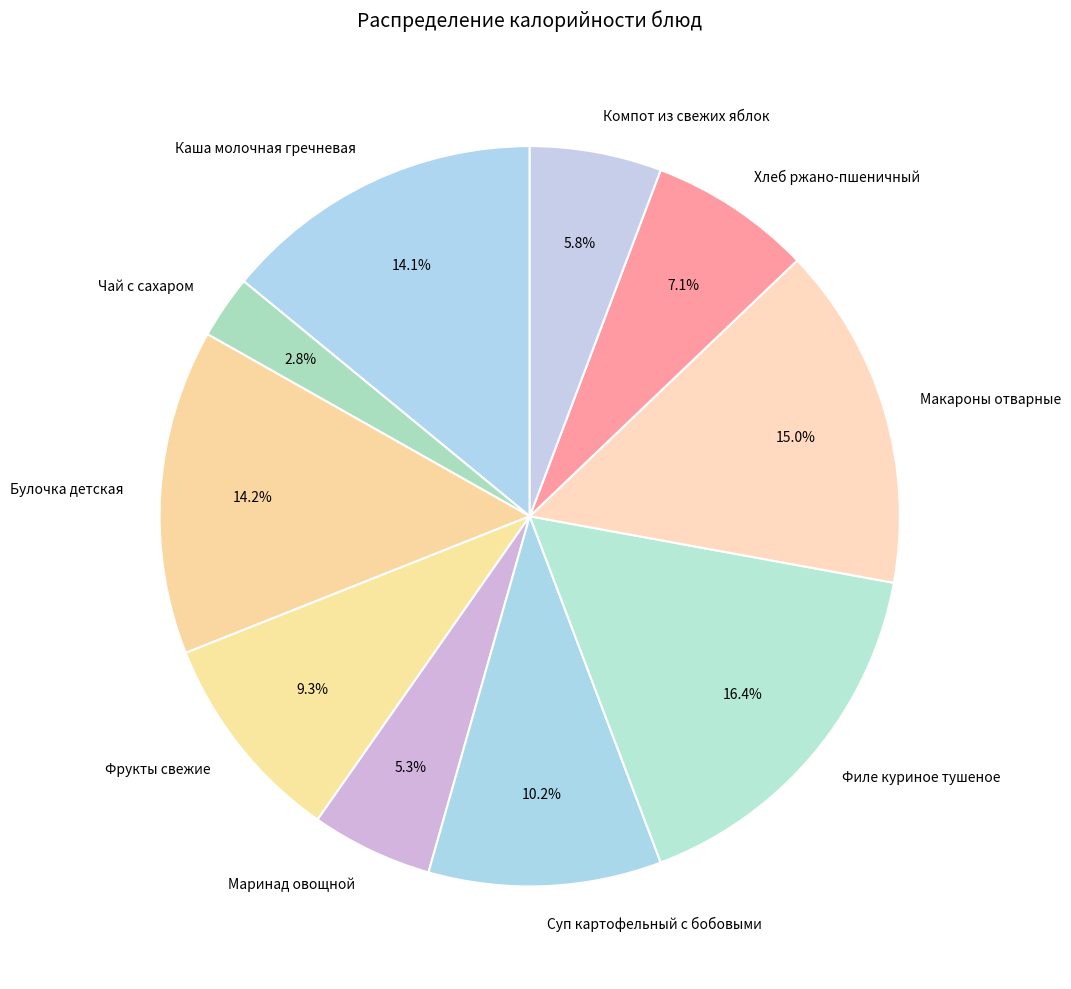

To the nearest percent, what portion does Чай с сахаром represent?

3%